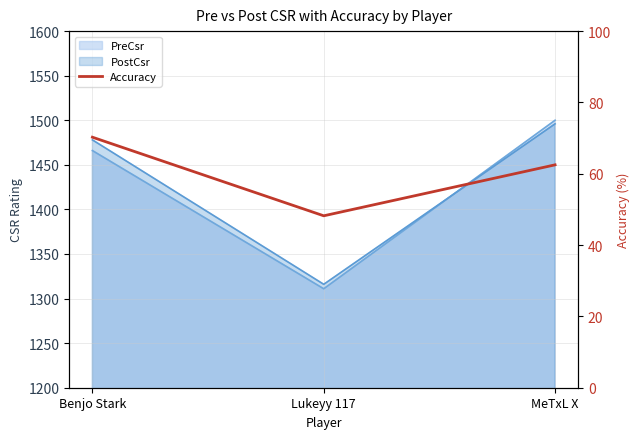

At which category does the chart reach its peak across all series?

Benjo Stark